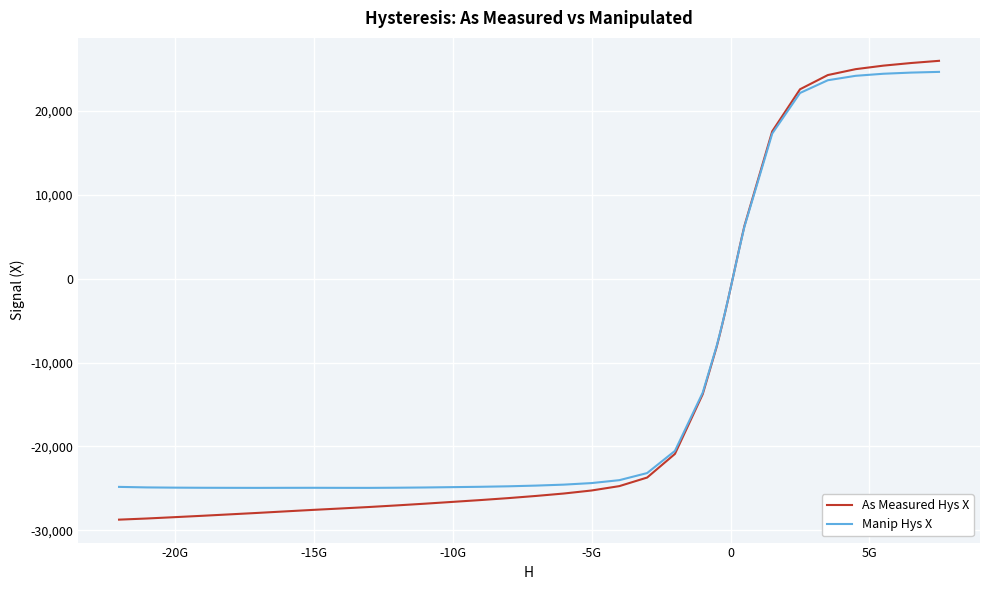

What is the minimum value for As Measured Hys X?

-28742.6